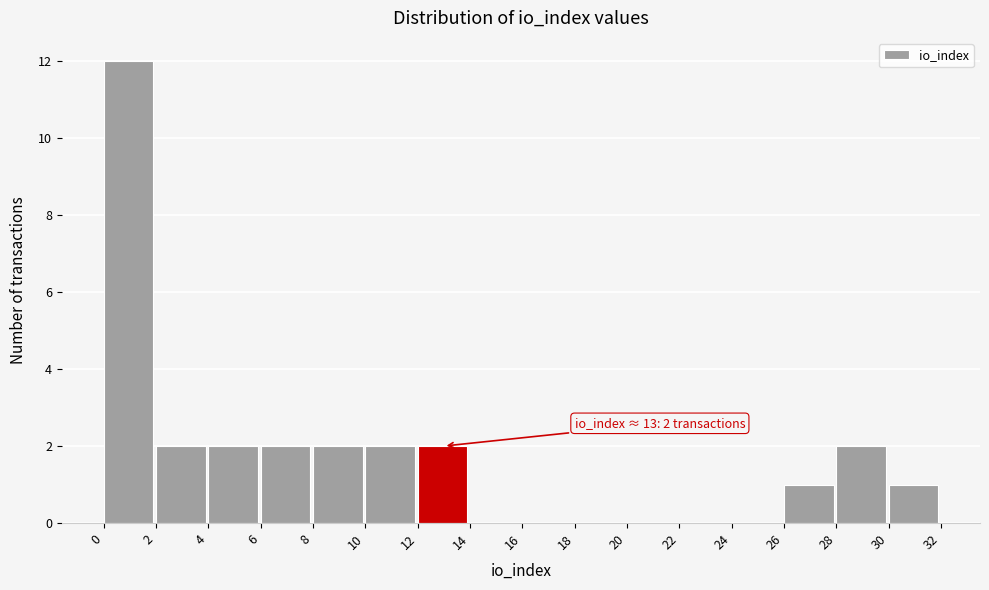

Which range on the x-axis has the tallest bar?

0 to 2